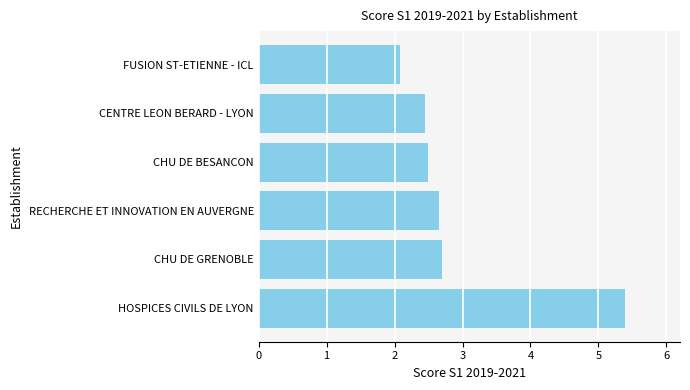

Between CENTRE LEON BERARD - LYON and RECHERCHE ET INNOVATION EN AUVERGNE, which is larger?

RECHERCHE ET INNOVATION EN AUVERGNE